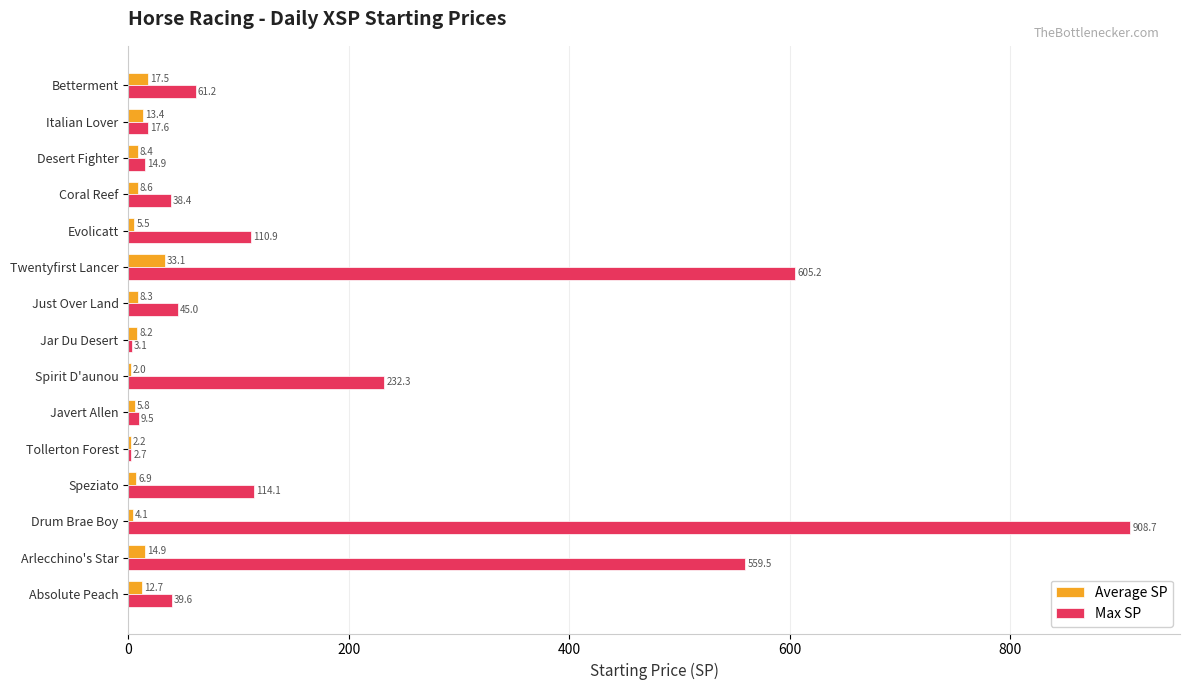

Which series has the largest total across all categories?

Max SP